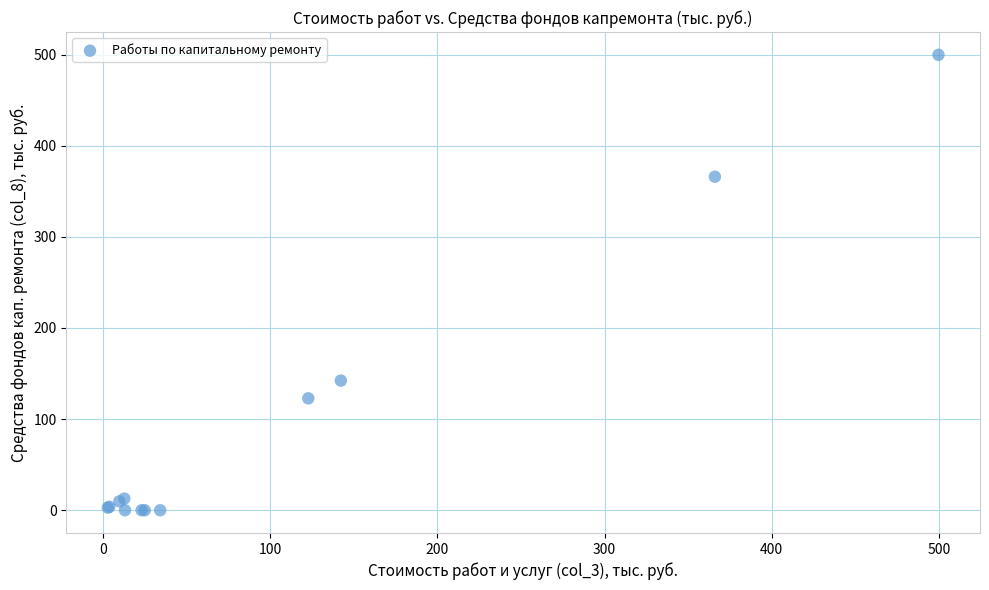

What Y value in the scatter plot is closest to 249?

142.3